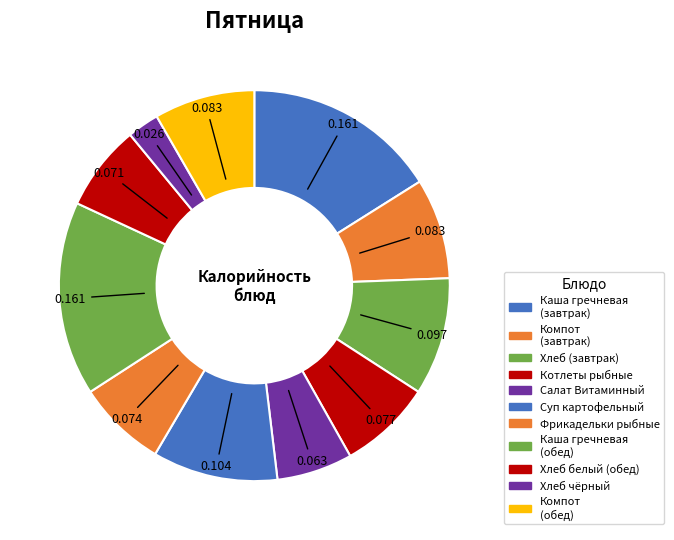

How many segments does this pie chart have?

11